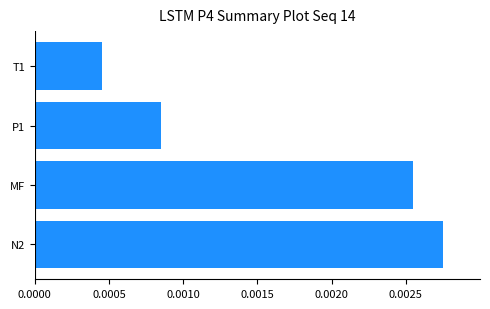

List the labels in order of value, largest first.

N2, MF, P1, T1